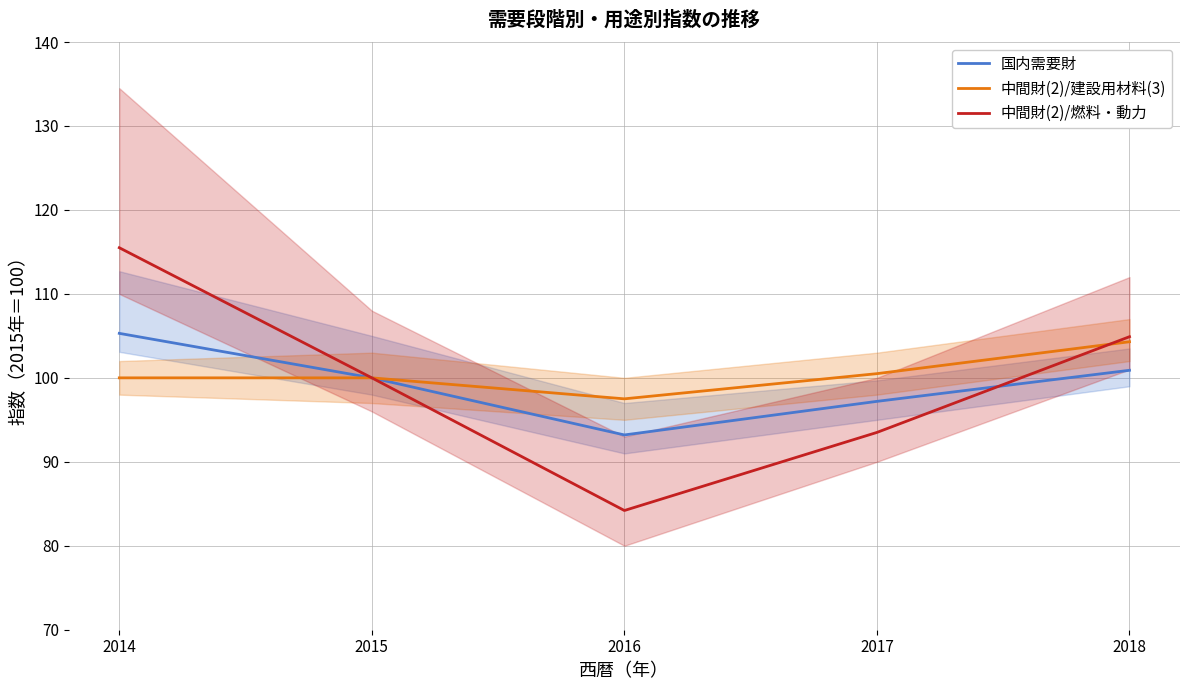

What is the value of the 中間財(2)/燃料・動力 point at the 2nd from the left?

100.0